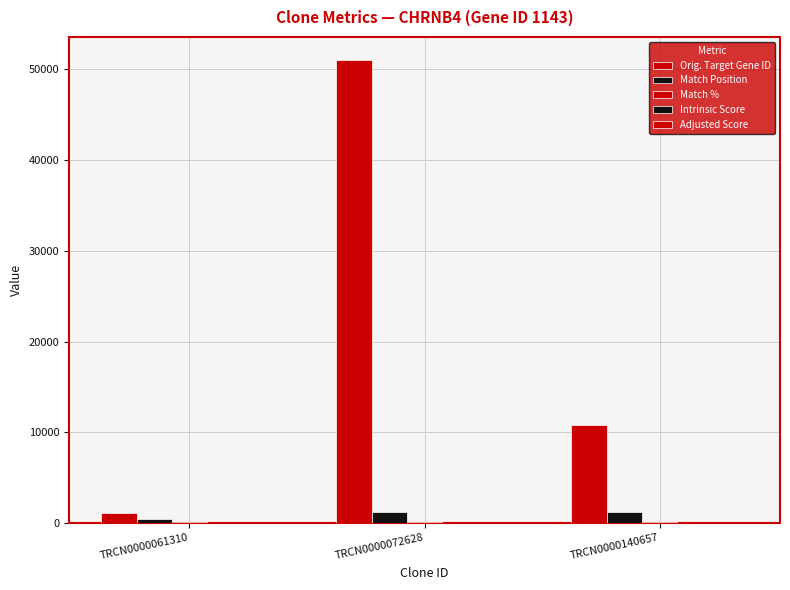

Does the chart contain stacked bars?

No